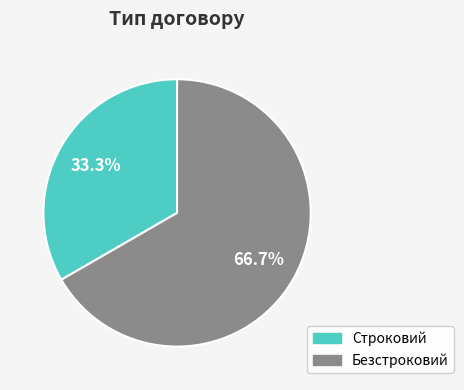

Does Безстроковий represent more than half of the total?

Yes